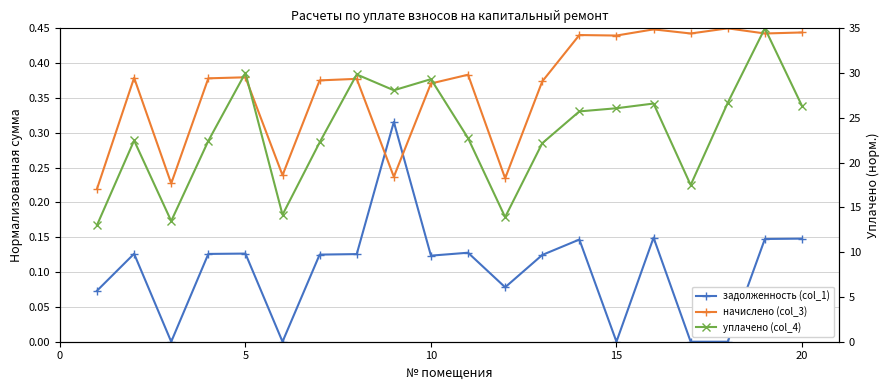

What is the difference between the maximum and minimum values in the начислено (col_3) series?

0.2